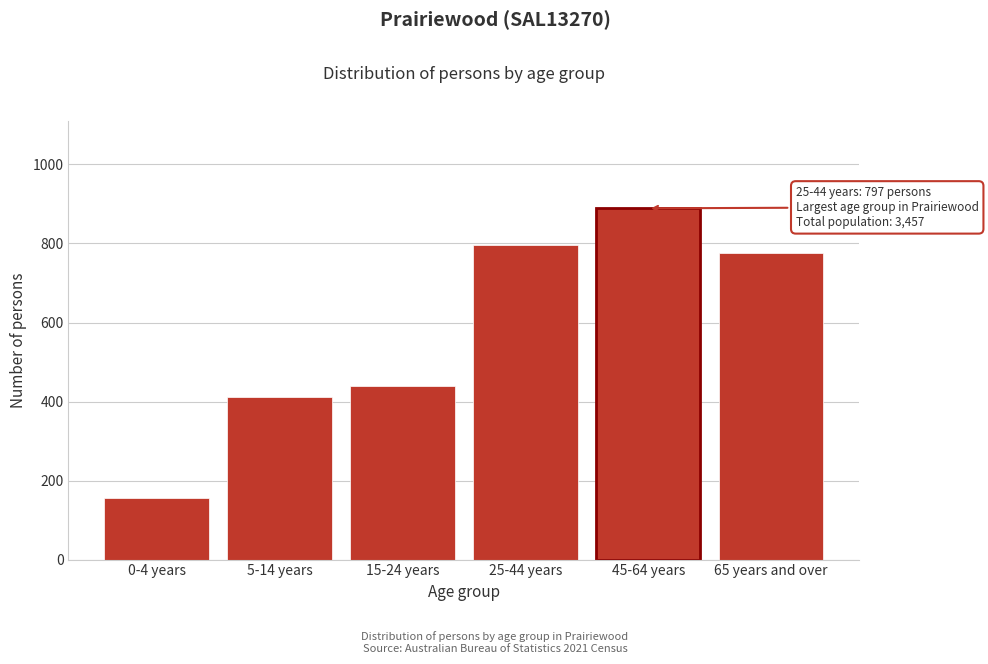

Reading left to right, what are all the values shown in this chart?

157	411	439	797	889	775